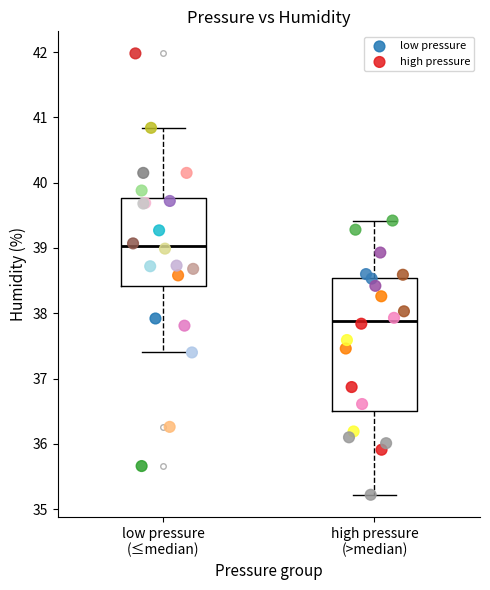

Which series has the widest spread of Y values?

low pressure